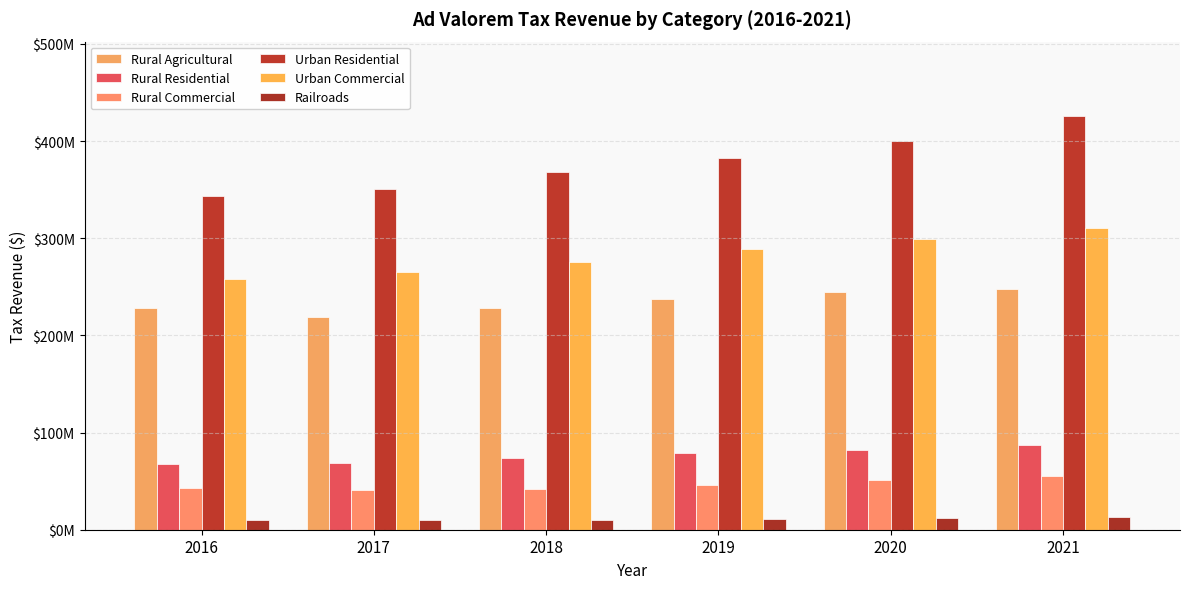

Is it true that Urban Residential equals 425667647.8 at 2021?

True